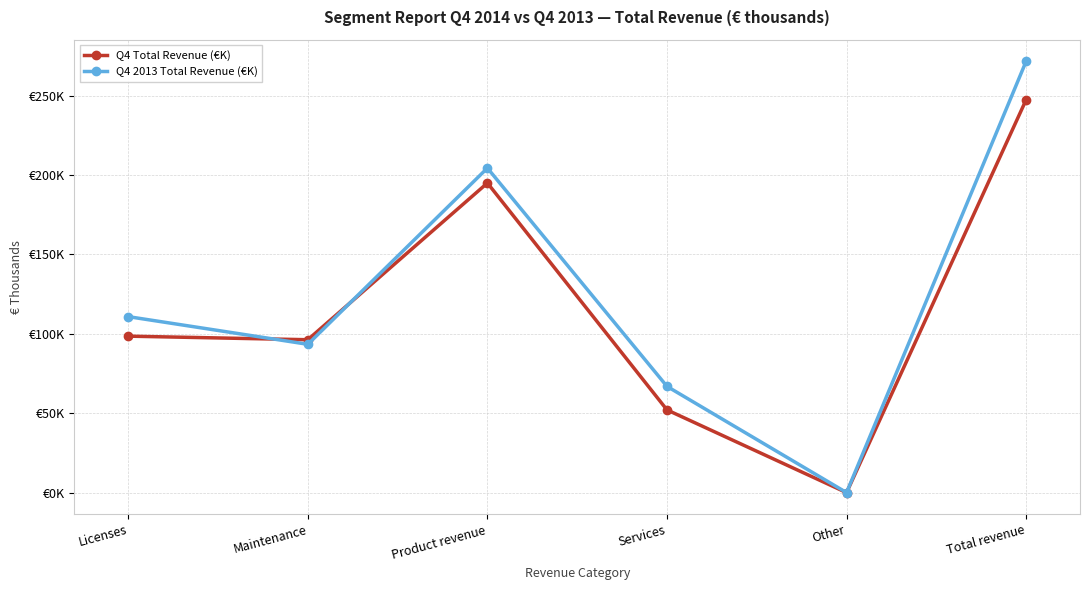

What is the label of the 3rd point from the left?

Product revenue